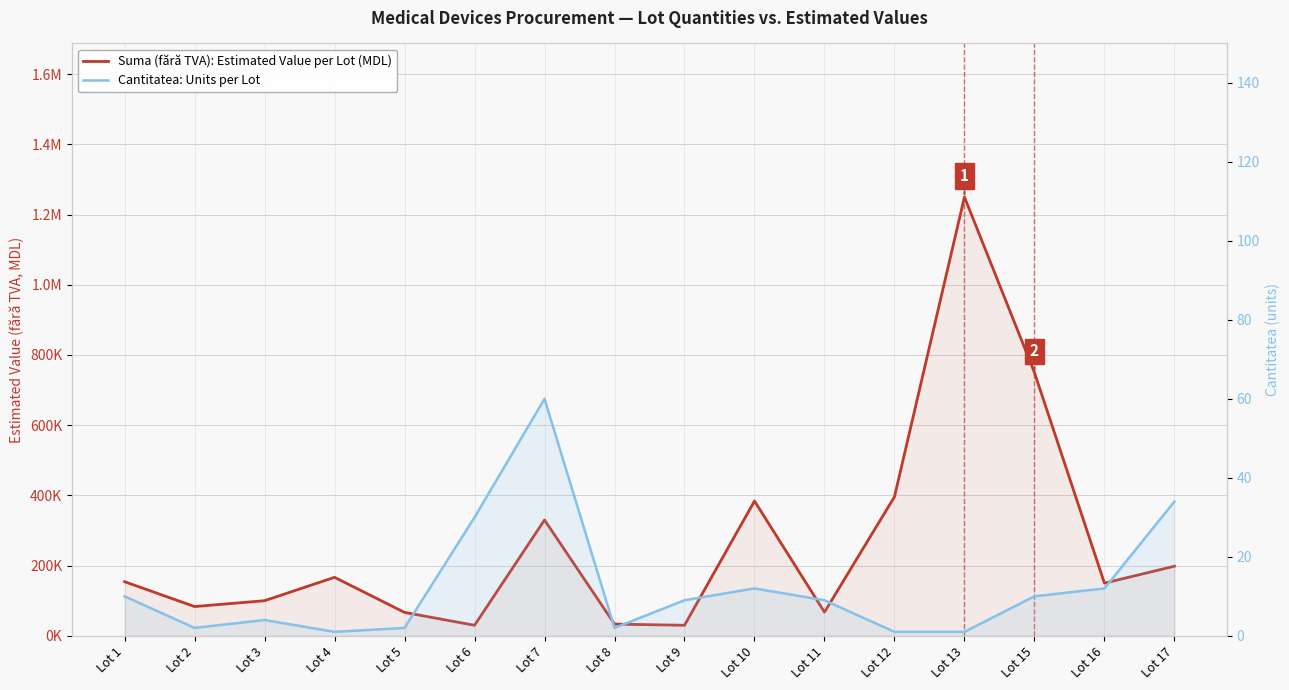

Where is Suma (fără TVA): Estimated Value per Lot (MDL) nearest to the value 640000?

Lot 15